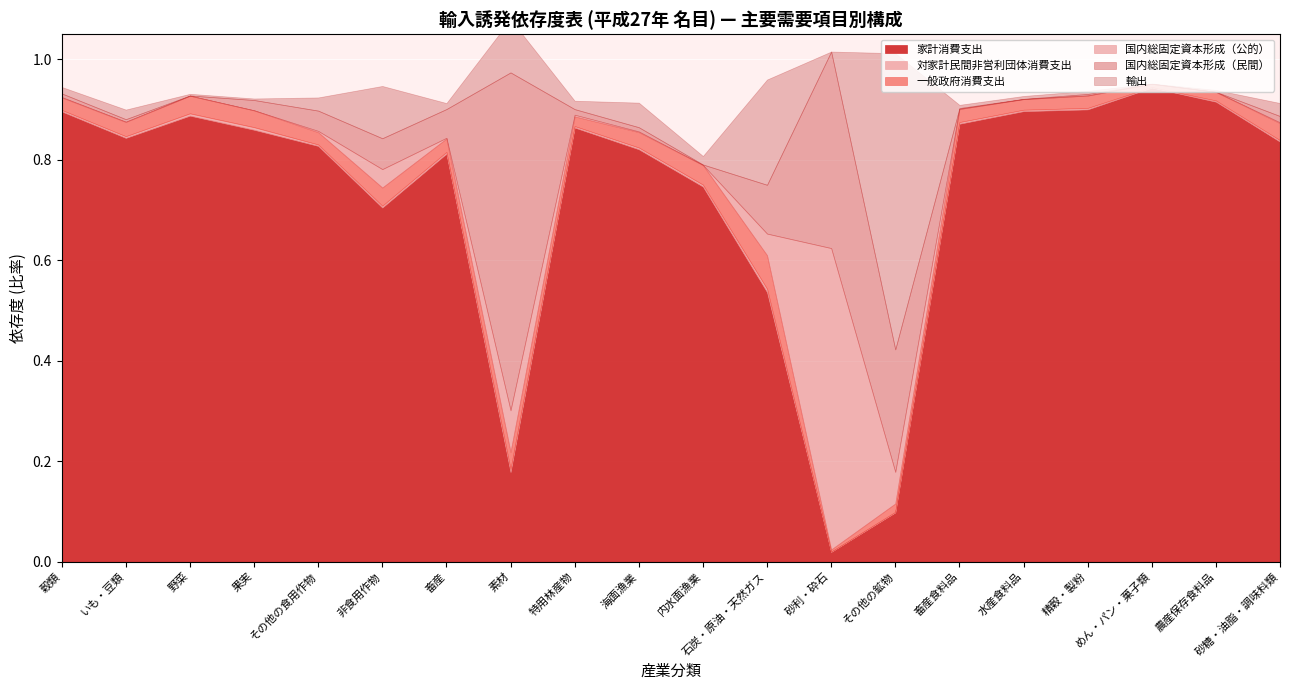

Where is the first local maximum for 家計消費支出?

野菜